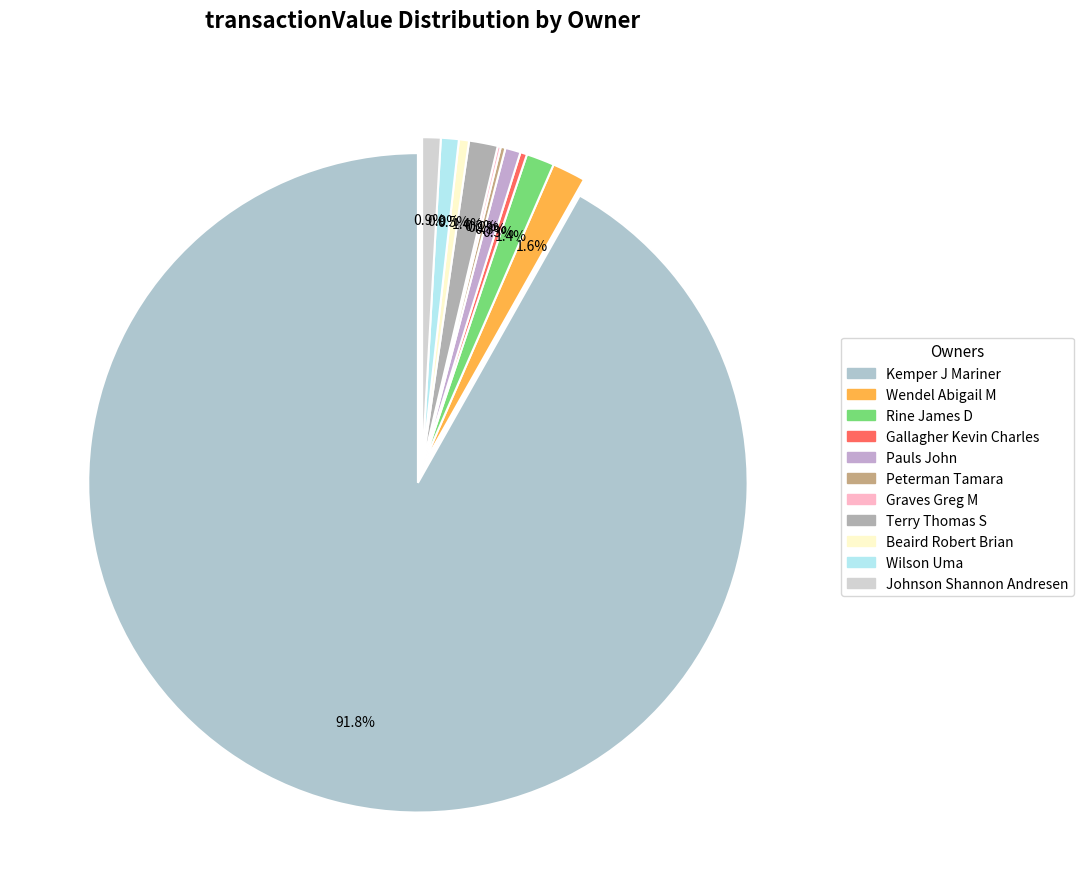

Which category has the smallest portion of the pie?

Graves Greg M